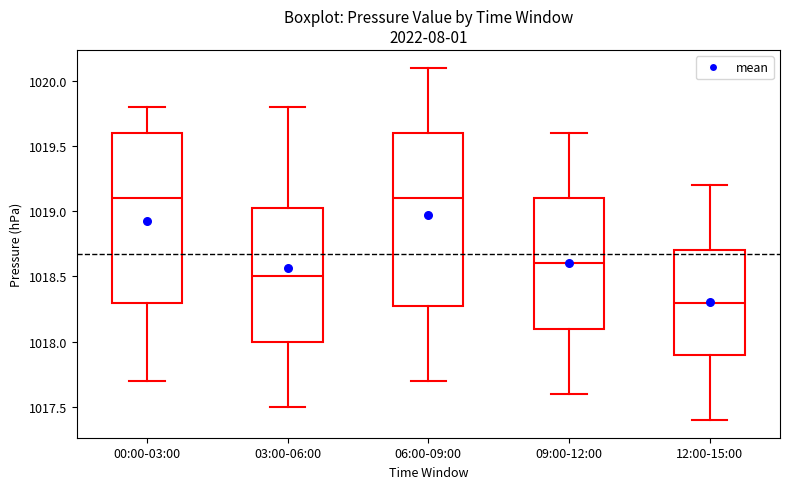

Where does the median line of the box for 03:00-06:00 sit on the y-axis? The values are not printed on the chart, so give them approximately, as read against the axis.

1018.50